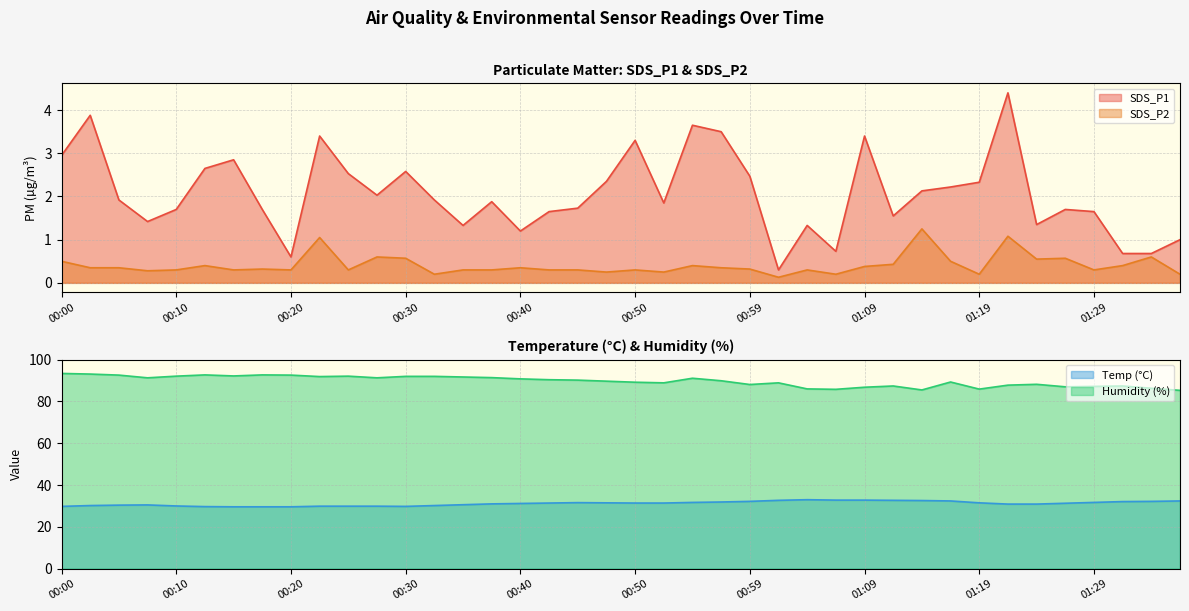

The value of Temp at 00:10 is 11.3. True or false?

False